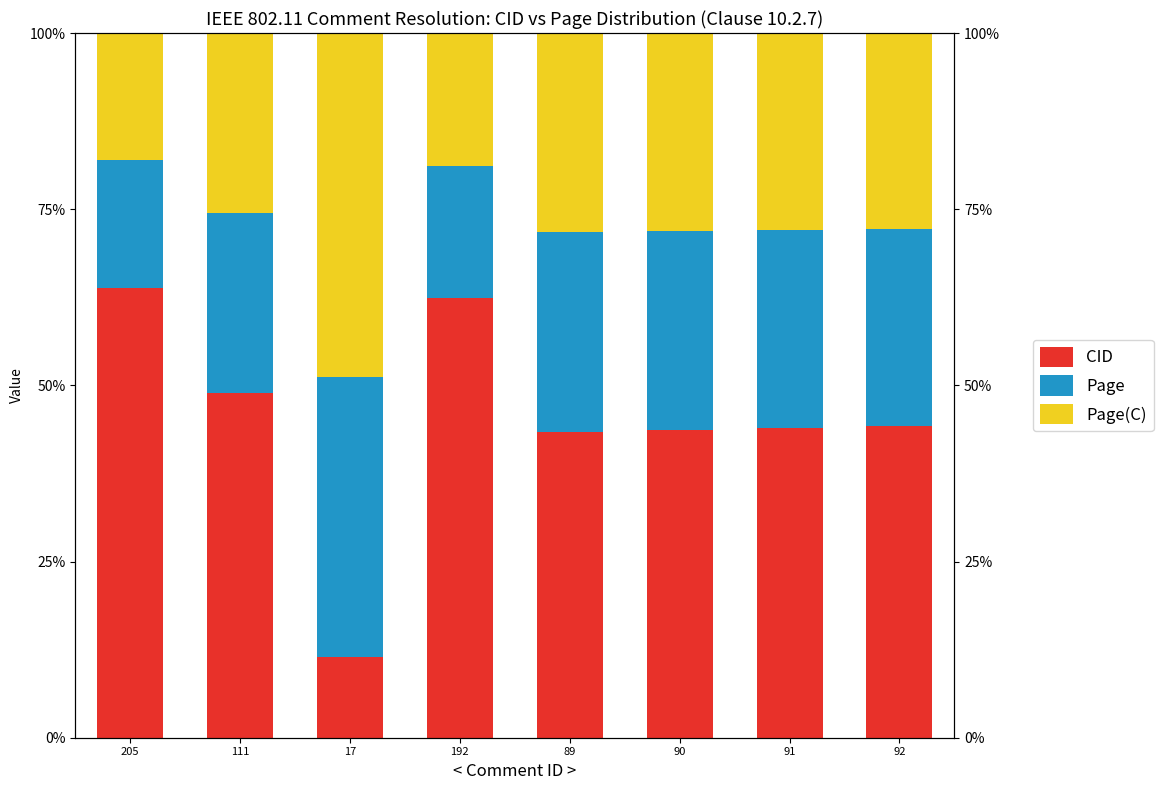

The Page series shows 41.4 at 90. True or false?

False